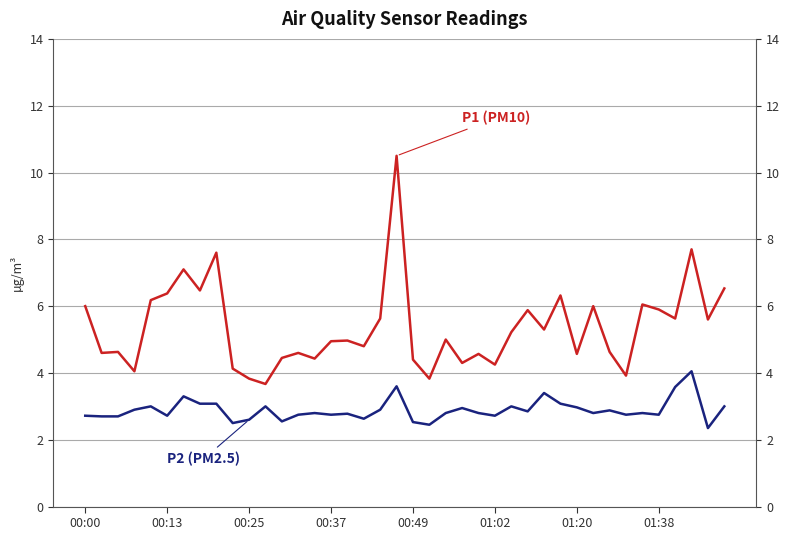

What is the greatest value displayed?

10.5